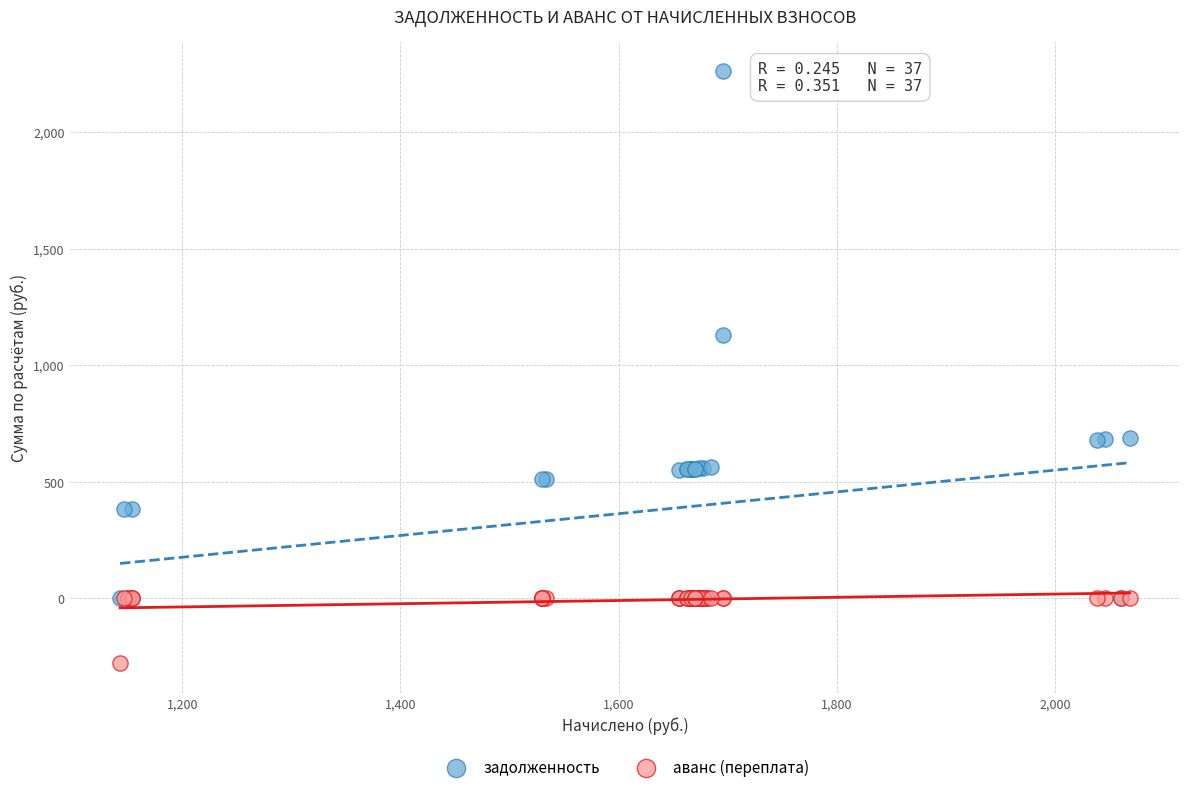

What are all the series names shown in the legend?

задолженность, аванс (переплата)